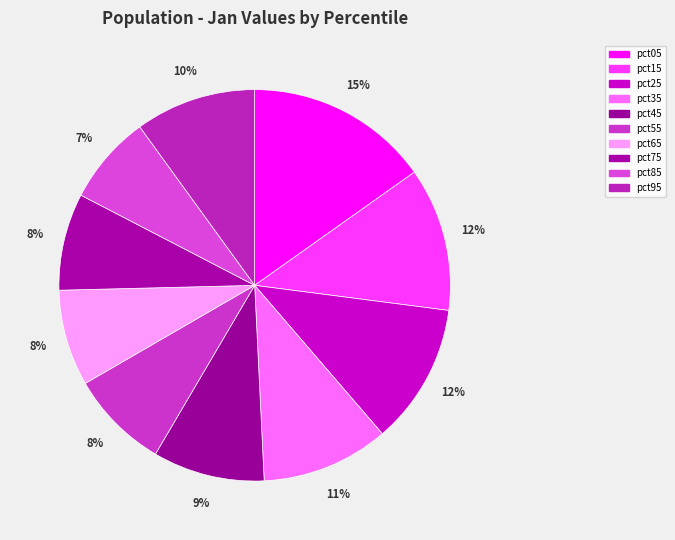

Combined, what portion of the pie is pct95 and pct75?

18.0%